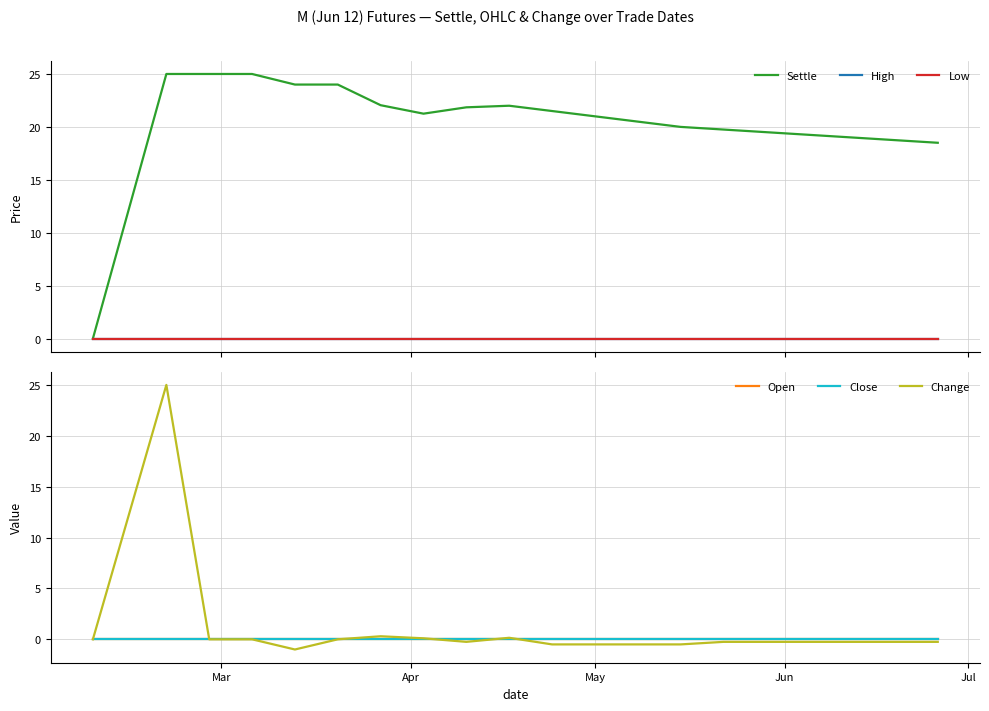

How many intersections are there between Change and High?

3